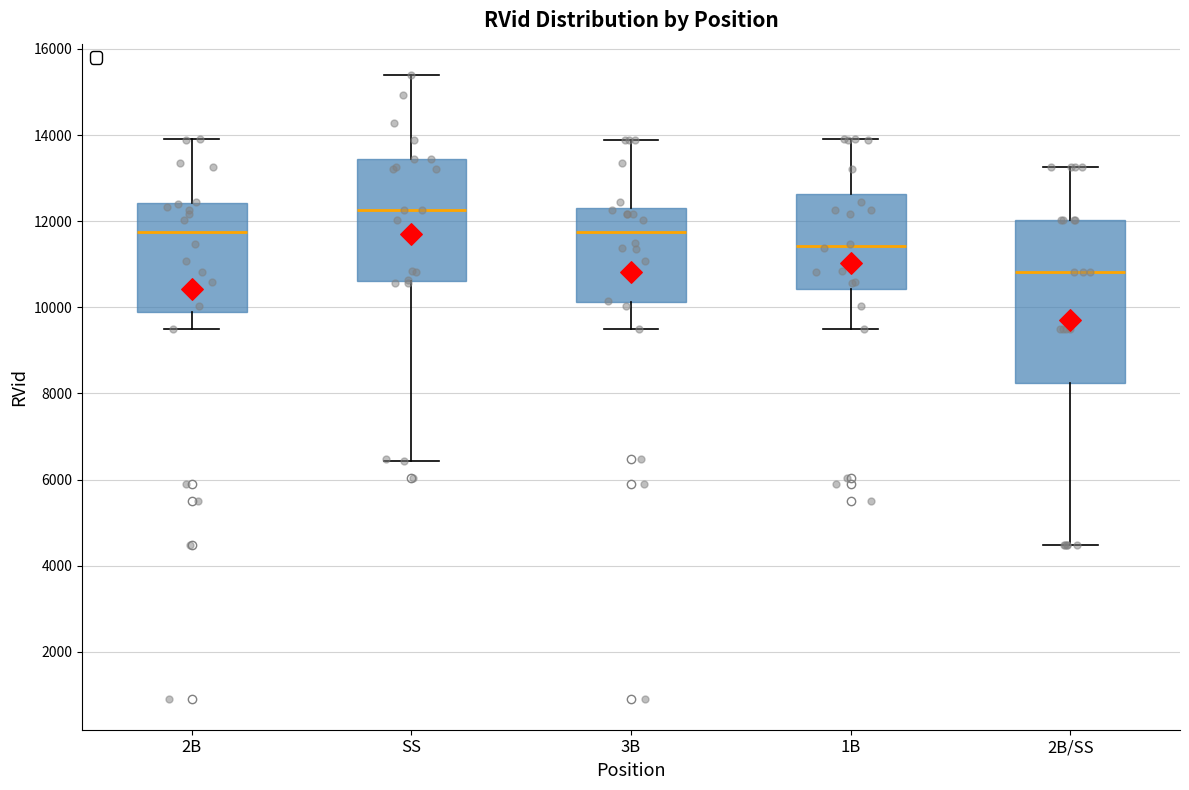

Where does the upper whisker of the box for 3B end on the y-axis? The values are not printed on the chart, so give them approximately, as read against the axis.

13800